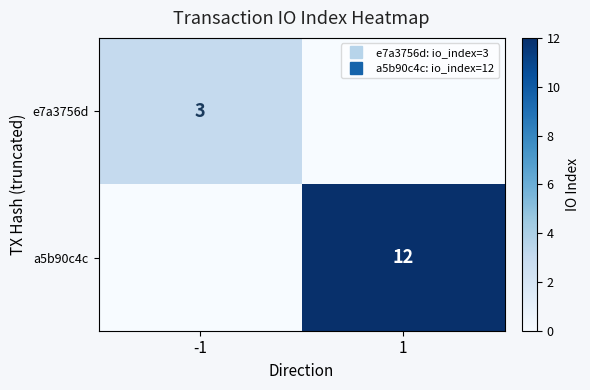

What value does the a5b90c4c series have at 1?

12